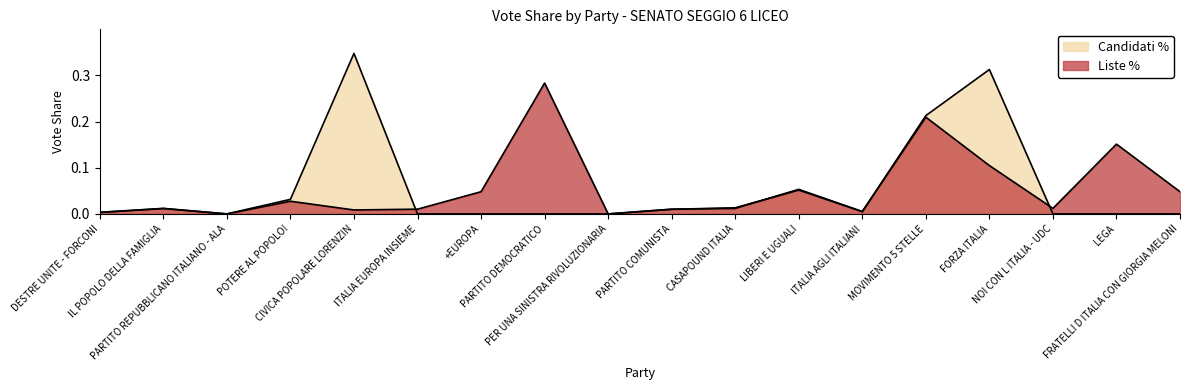

What is the sum of all Candidati % values?

1.0